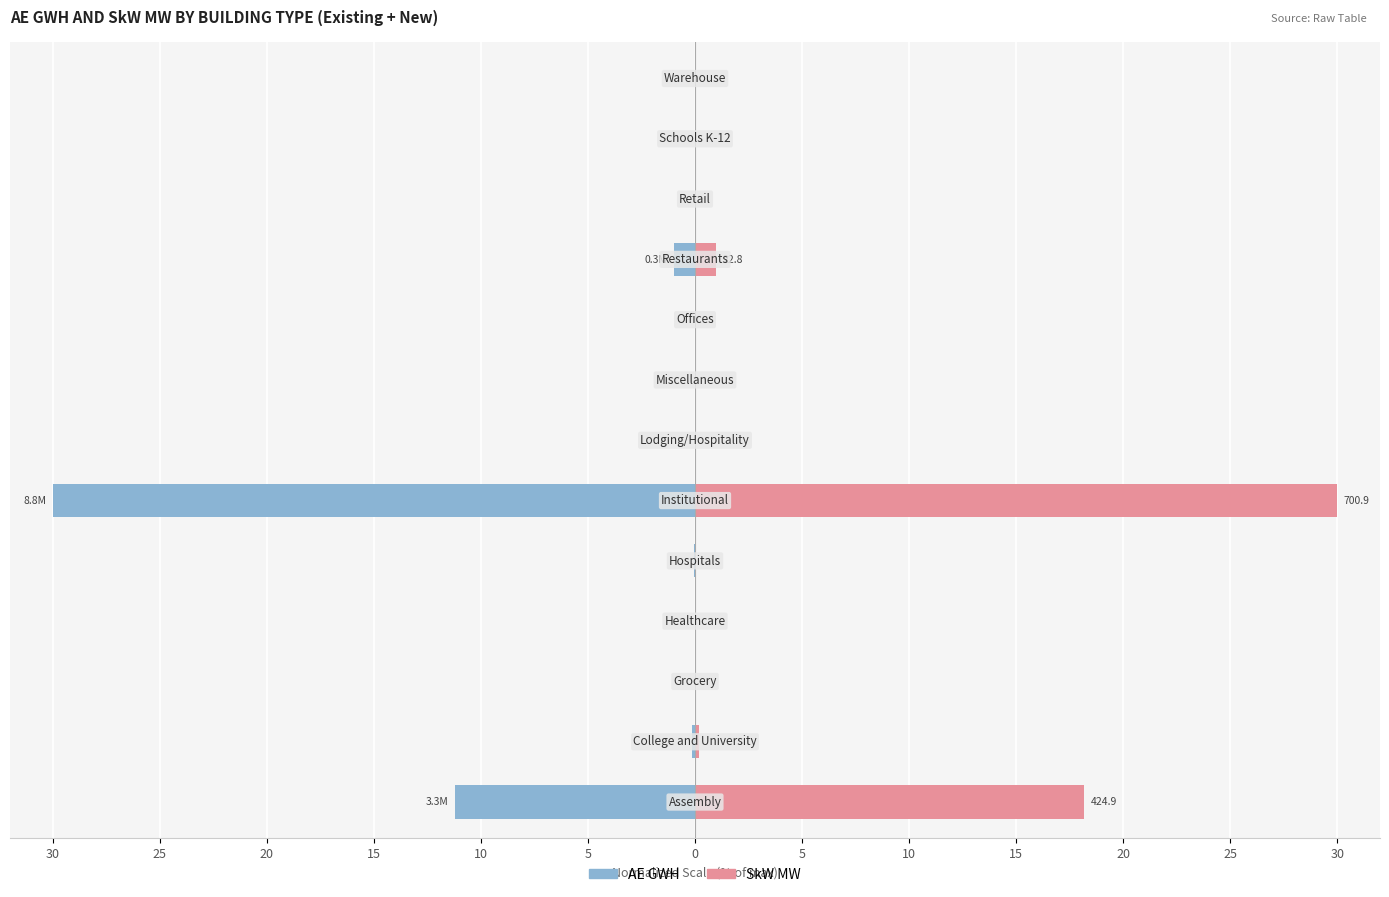

Reading right to left, transcribe all the data shown in this chart.

AE GWH: 30=0.0	25=0.0	20=0.0	15=-1.0	10=0.0	5=0.0	30=0.0	25=-30.0	20=-0.0	15=-0.0	10=0.0	5=-0.1	0=-11.2
SkW MW: 30=0.0	25=0.0	20=0.0	15=1.0	10=0.0	5=0.0	30=0.0	25=30.0	20=0.0	15=0.0	10=0.0	5=0.2	0=18.2